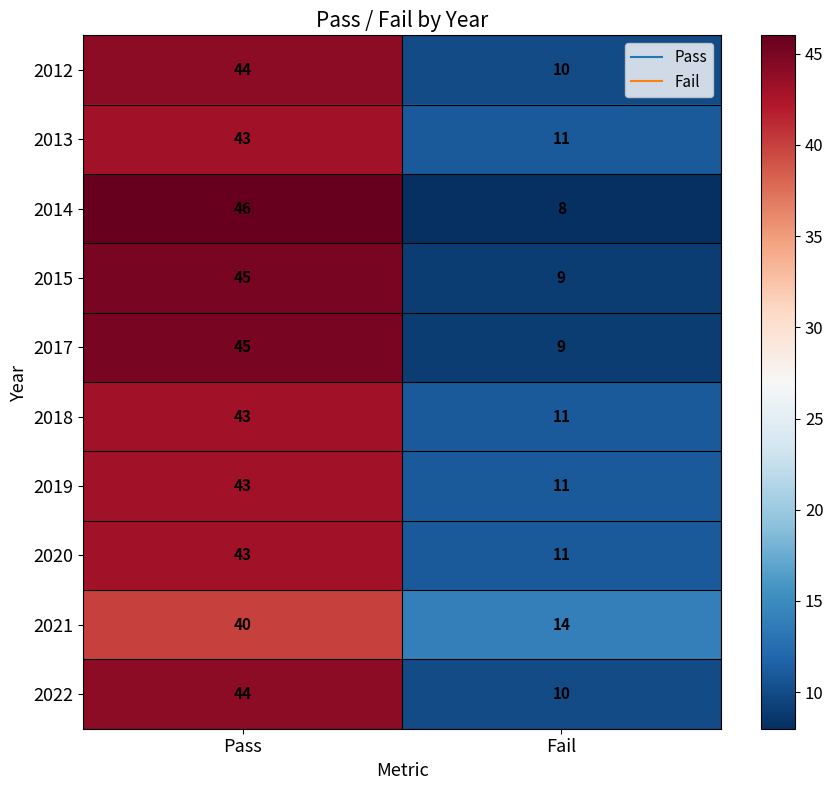

True or false: 2012 has a value of 14 at Pass.

False